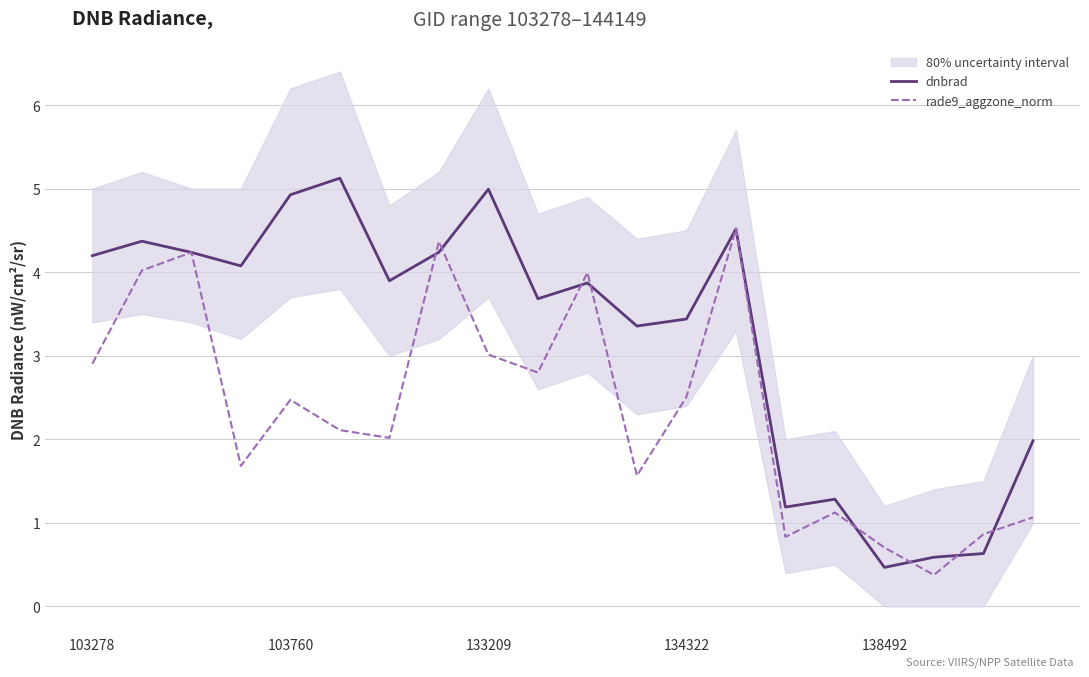

How many values in the rade9_aggzone_norm series are below 2?

8